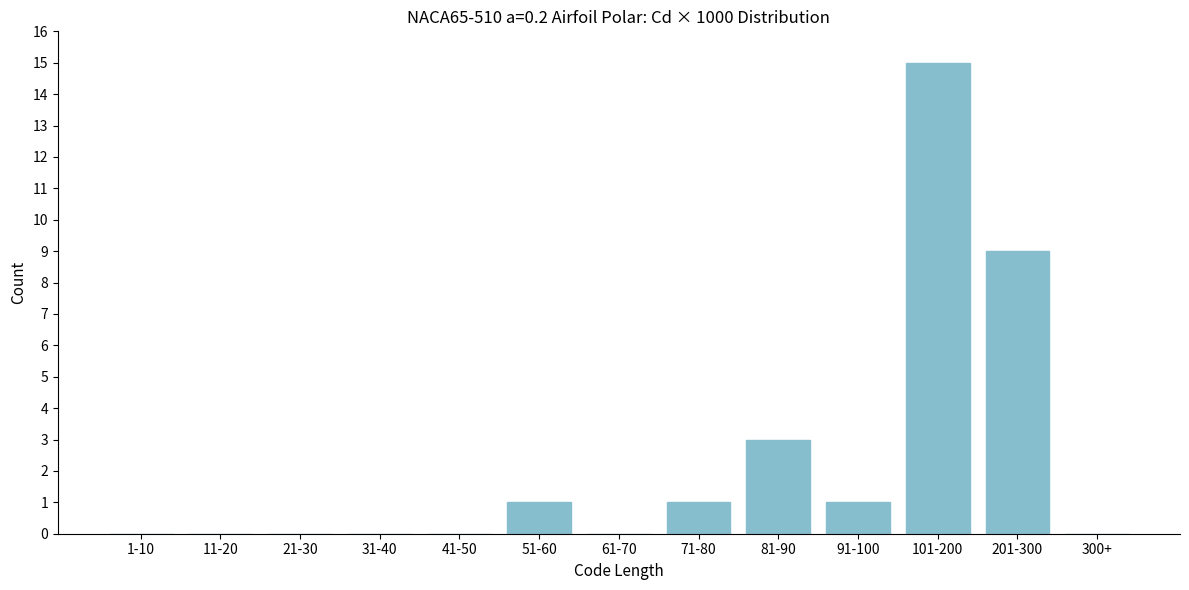

Reading left to right, extract all data points from this chart.

1-10=0	11-20=0	21-30=0	31-40=0	41-50=0	51-60=1	61-70=0	71-80=1	81-90=3	91-100=1	101-200=15	201-300=9	300+=0